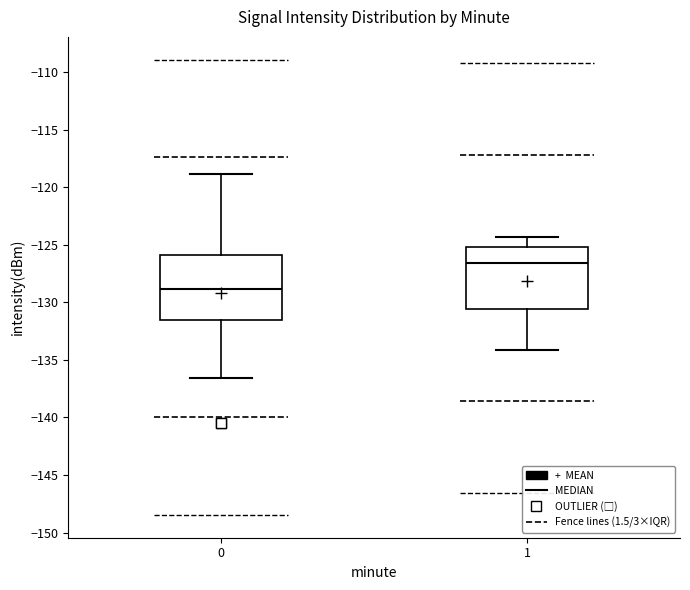

Reading left to right, transcribe this box plot: for each box, give where its median line is, the range the box spans, and where its two whiskers end, as read against the y-axis. The values are not printed on the chart, so give them approximately, as read against the axis.

0: median -129.0, box -131.5 to -126.0, whiskers -136.5 to -119.0
1: median -126.5, box -130.5 to -125.0, whiskers -134.0 to -124.5